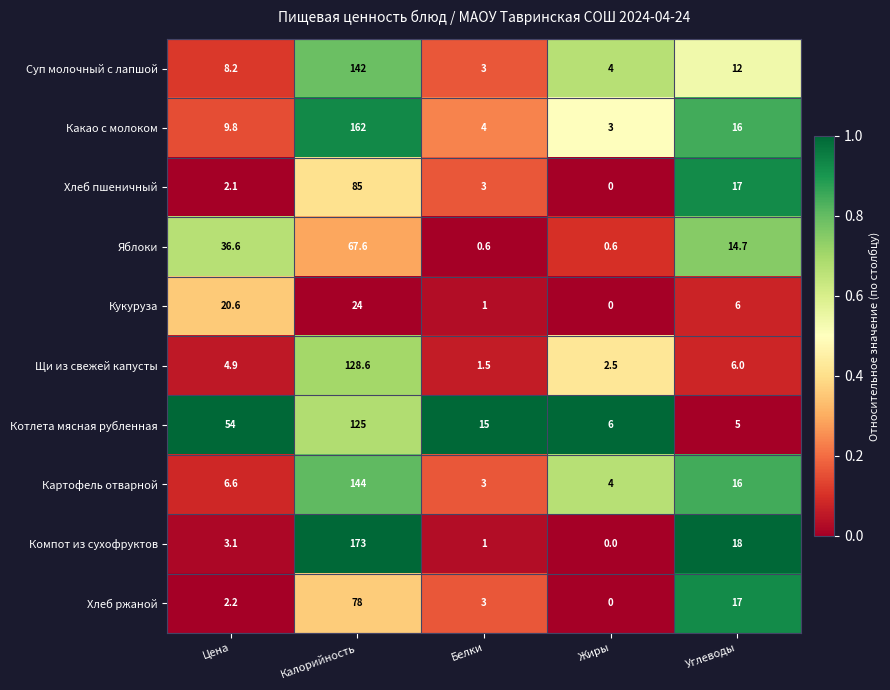

Which series has the largest total across all categories?

Котлета мясная рубленная